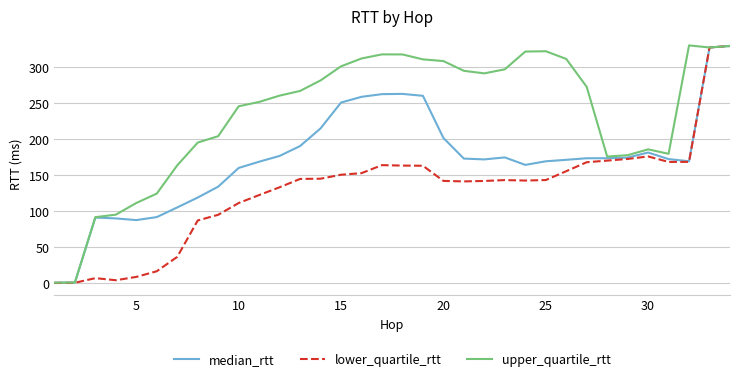

What is the highest value of the median_rtt series?

329.8